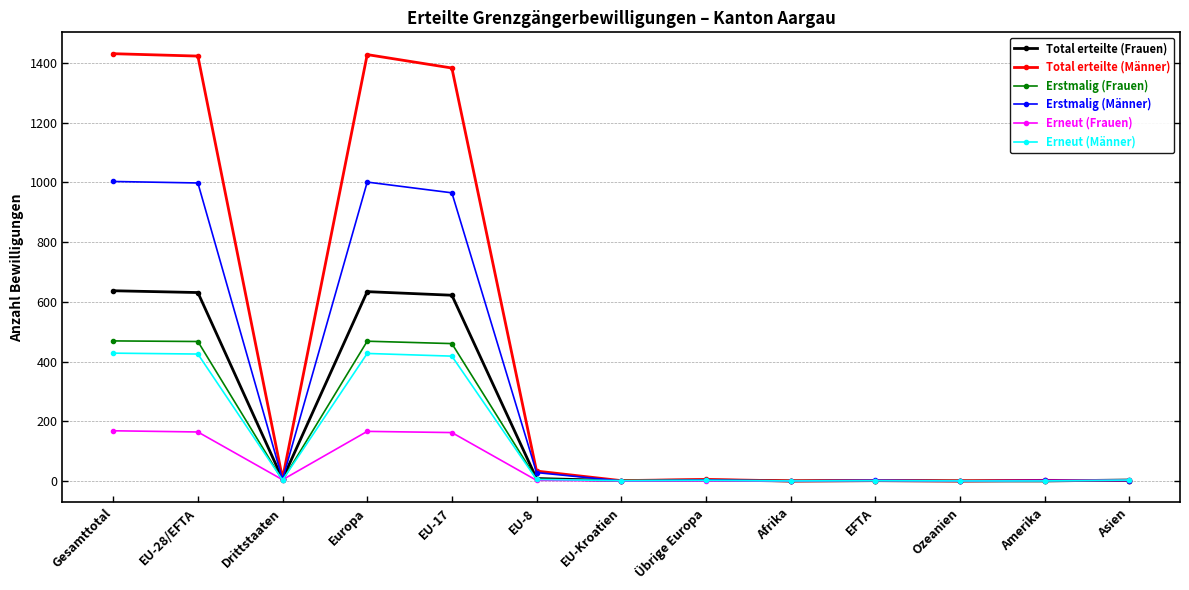

List the series in order of their peak value, highest first.

Total erteilte (Männer), Erstmalig (Männer), Total erteilte (Frauen), Erstmalig (Frauen), Erneut (Männer), Erneut (Frauen)